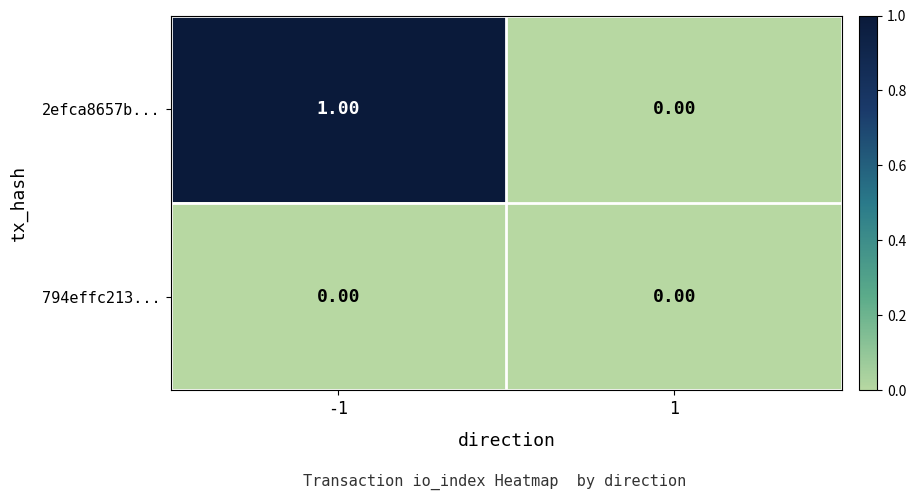

List the series in order of their overall mean, highest first.

2efca8657b..., 794effc213...